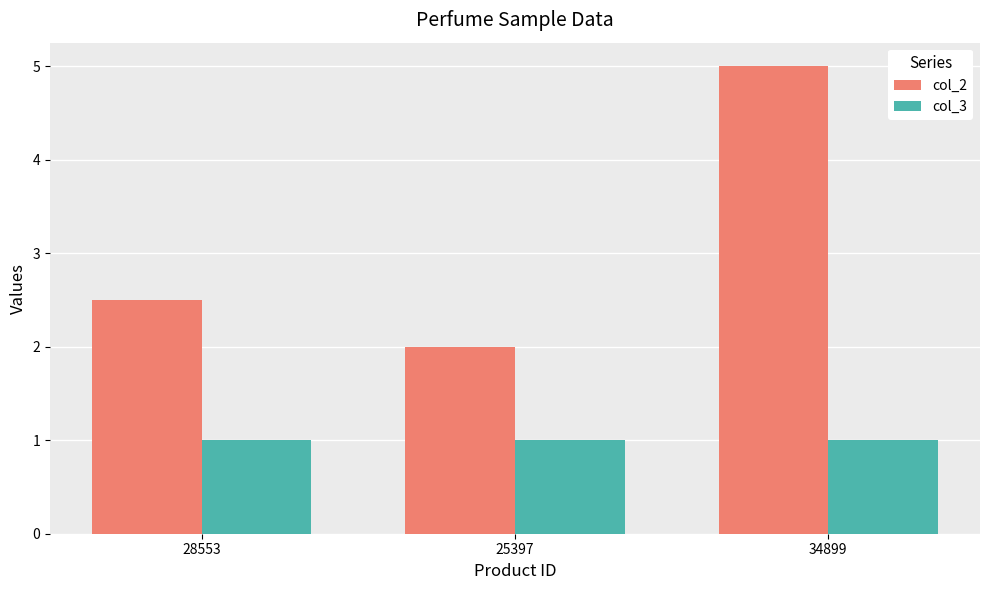

How many series are shown in this chart?

2